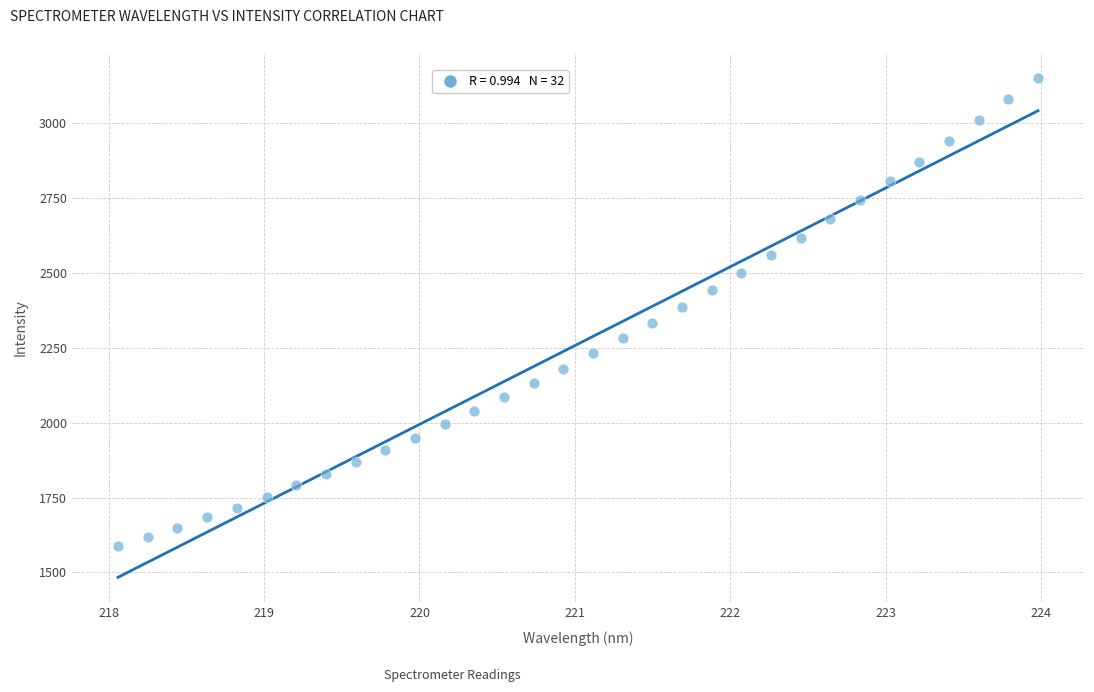

What is the range of X values (max minus min)?

5.9